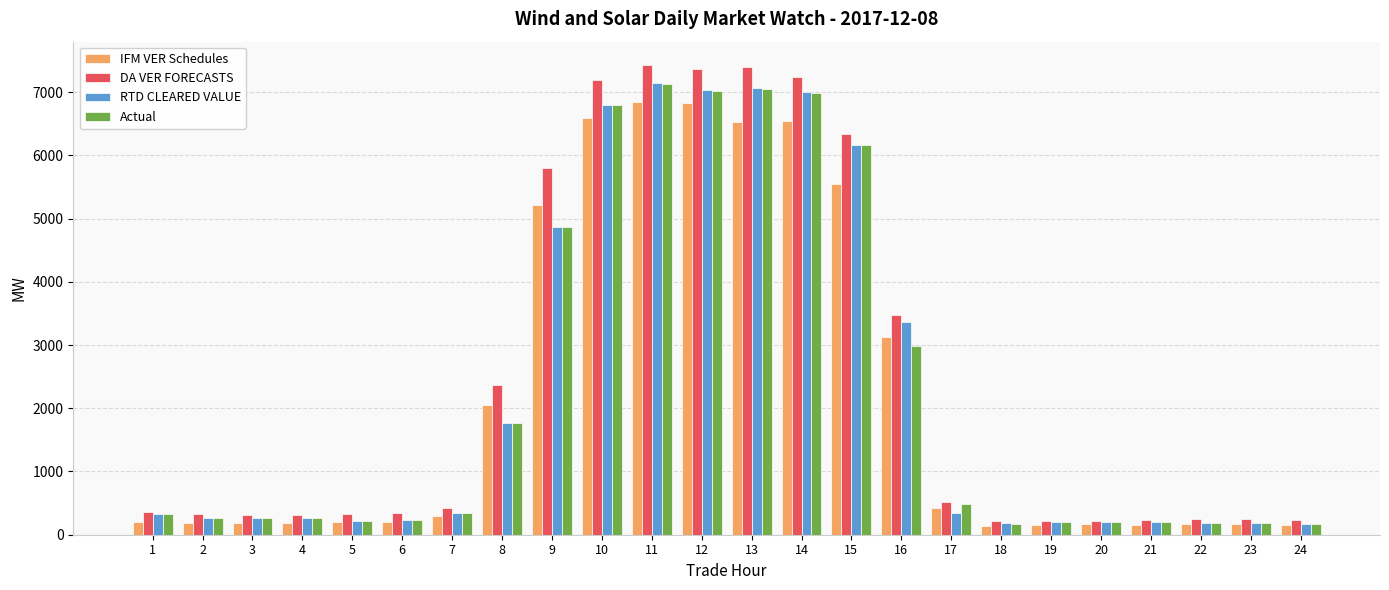

What is the value of the RTD CLEARED VALUE bar at the 1st from the left?

324.0